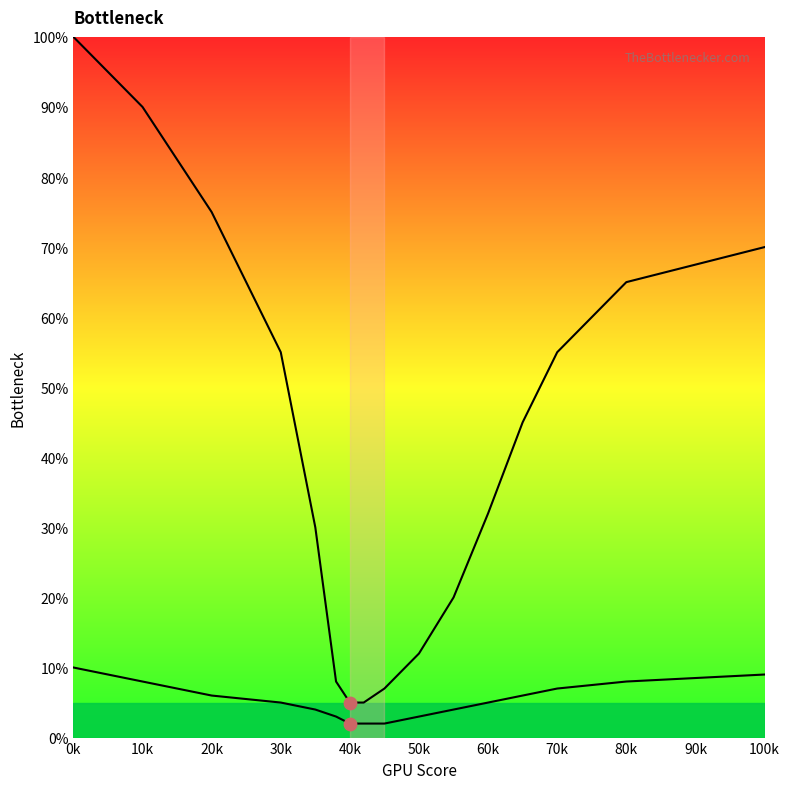

Is the value of Chris Tayler at 30k greater than the value of Blank at 40k?

Yes